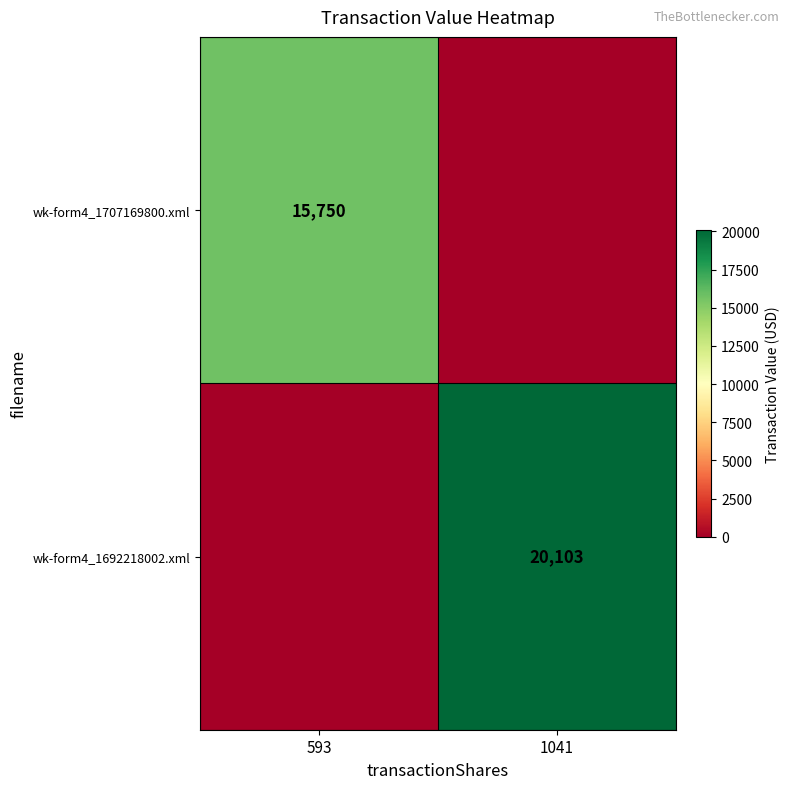

True or false: wk-form4_1707169800.xml has a value of 15750 at 593.

True